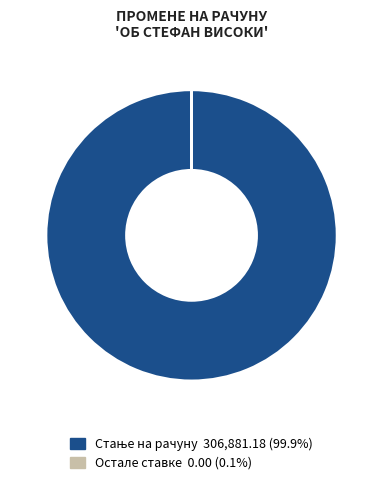

Does any single category account for the majority?

Yes